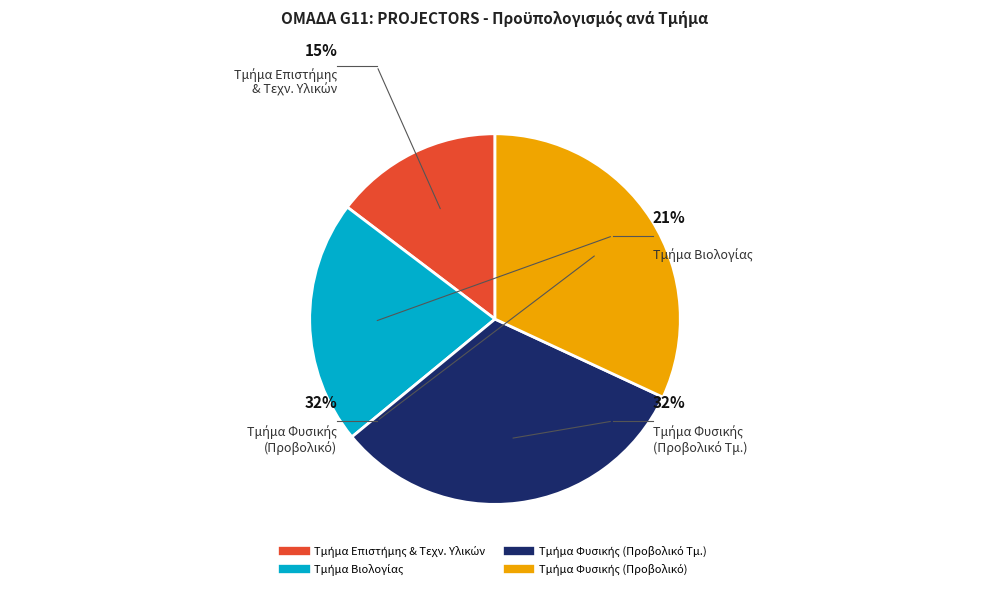

How much of the chart is everything except Τμήμα Βιολογίας?

78.7%